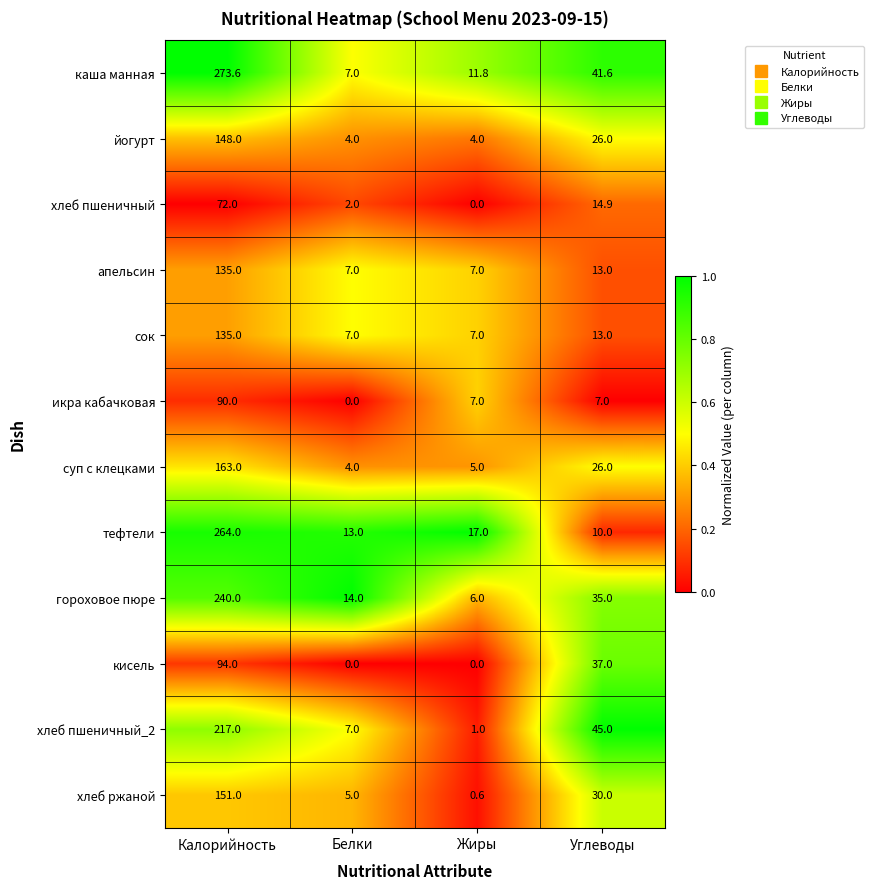

At which label does хлеб пшеничный_2 first exceed 45?

Калорийность